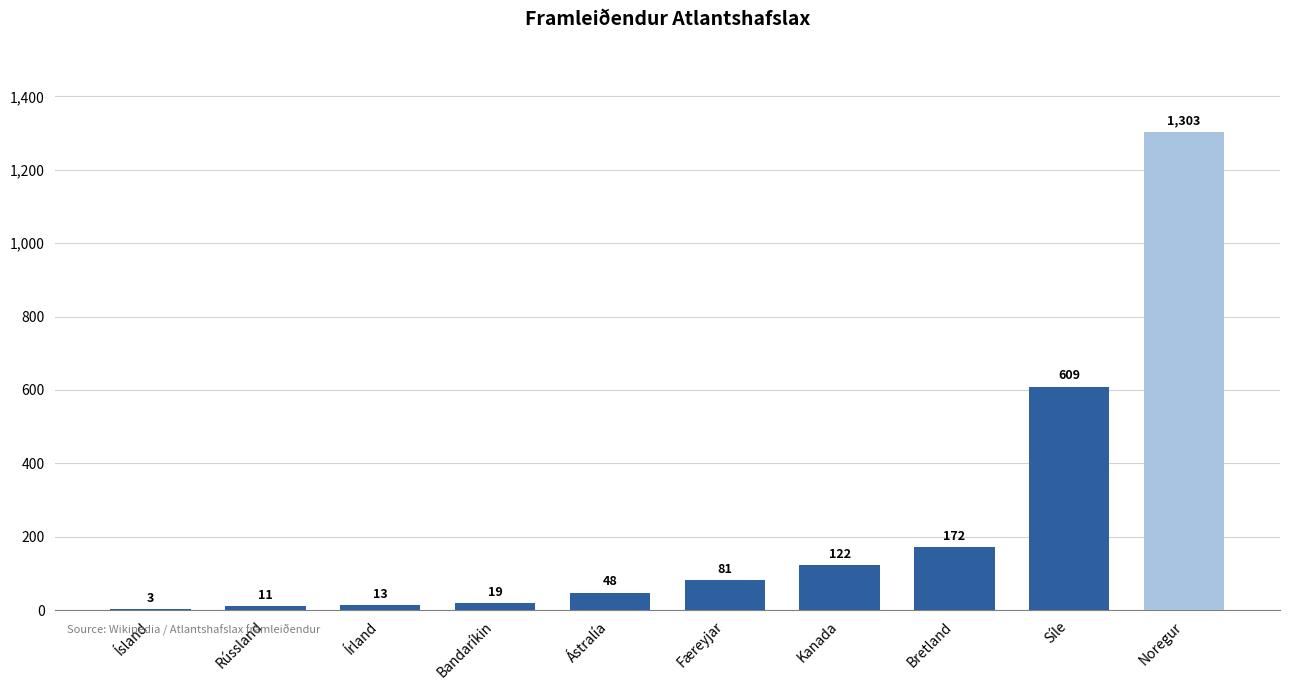

Reading right to left, extract all data points from this chart.

1303	609	172	122	81	48	19	13	11	3